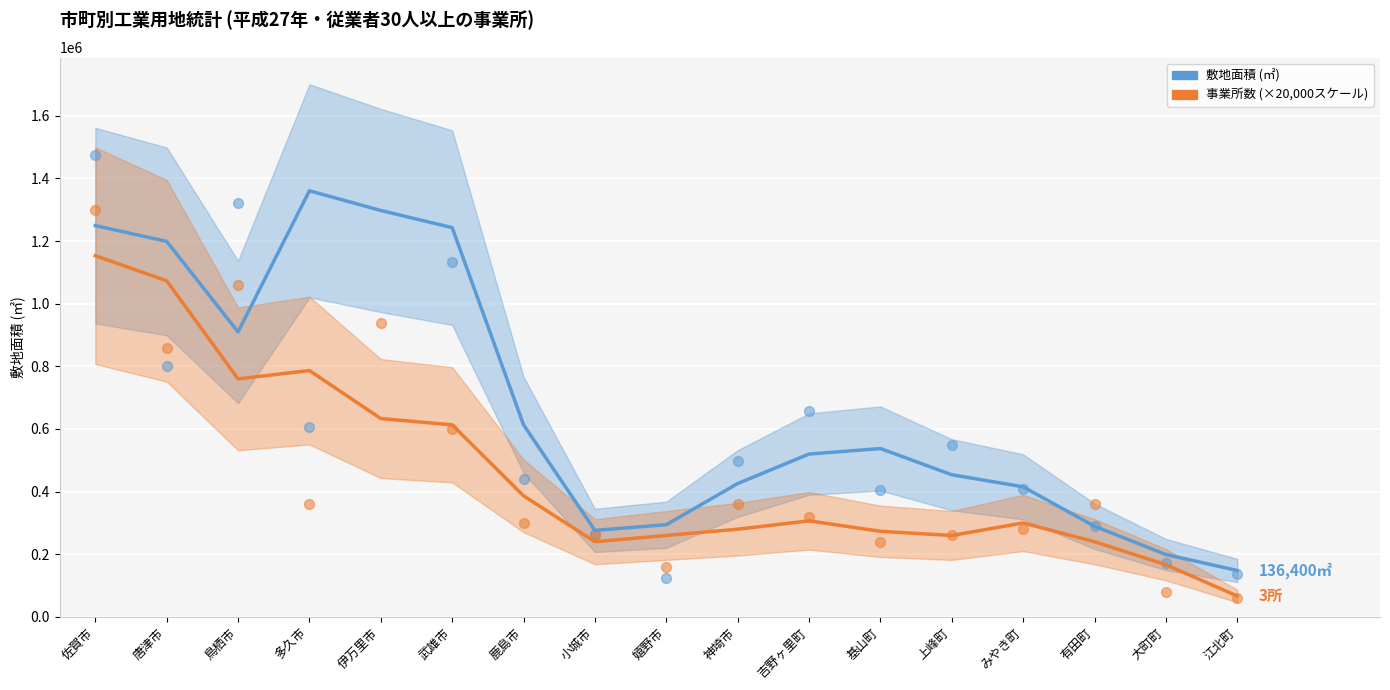

Which series reaches the maximum Y coordinate?

敷地面積 (㎡)